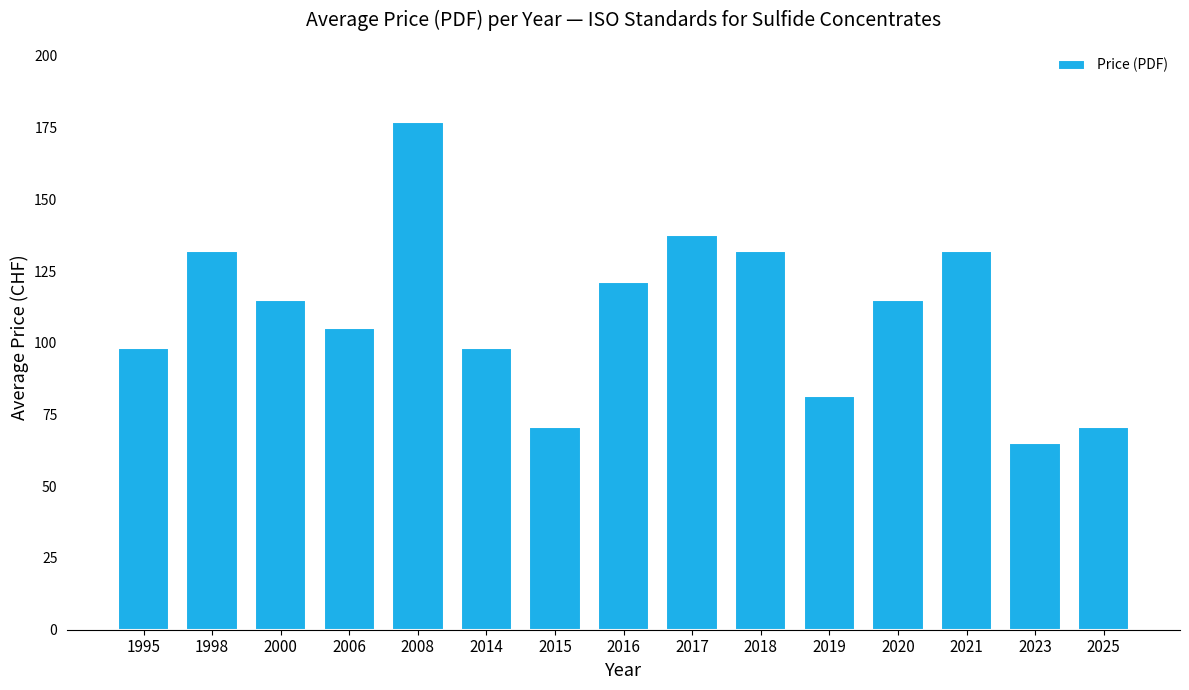

Does the chart contain any negative values?

No